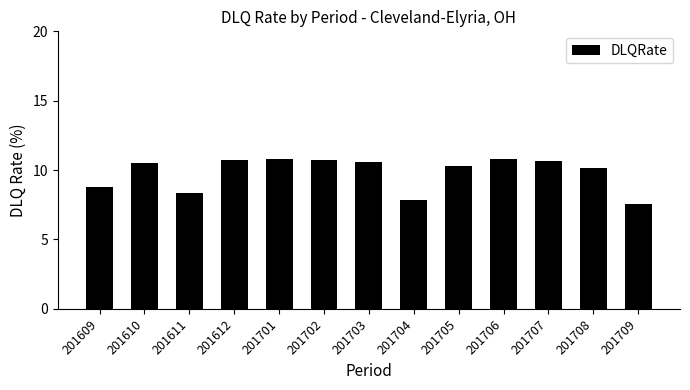

What is the minimum value shown in the chart?

7.5